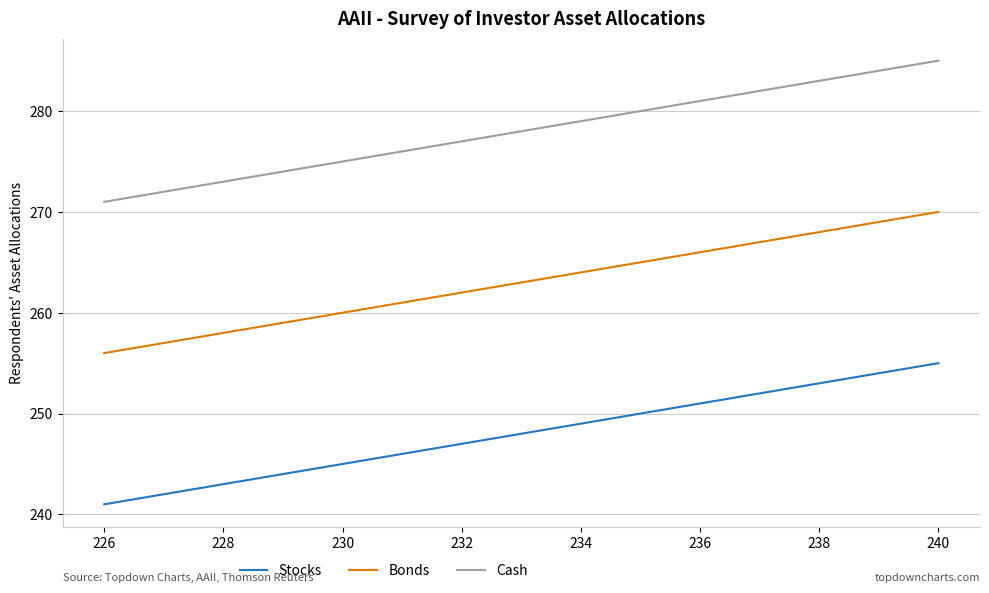

What are all the series names shown in the legend?

Stocks, Bonds, Cash